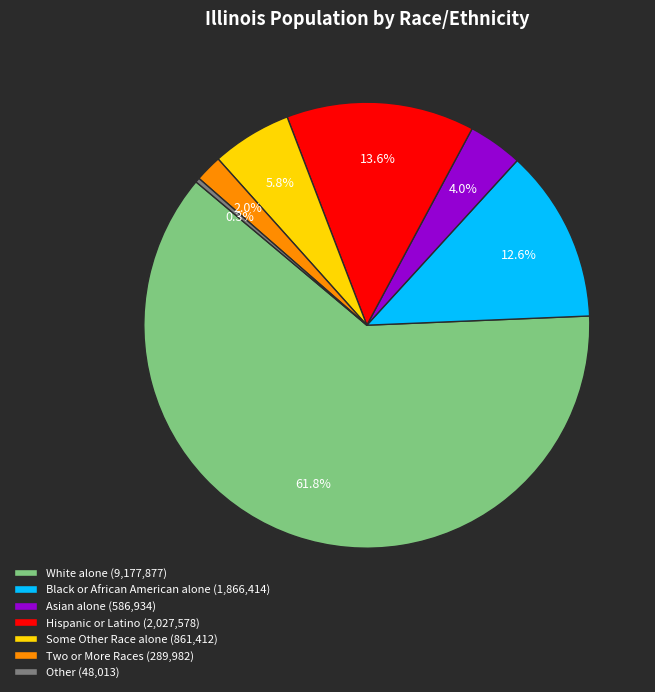

To the nearest percent, what percentage of the pie is Hispanic or Latino?

14%